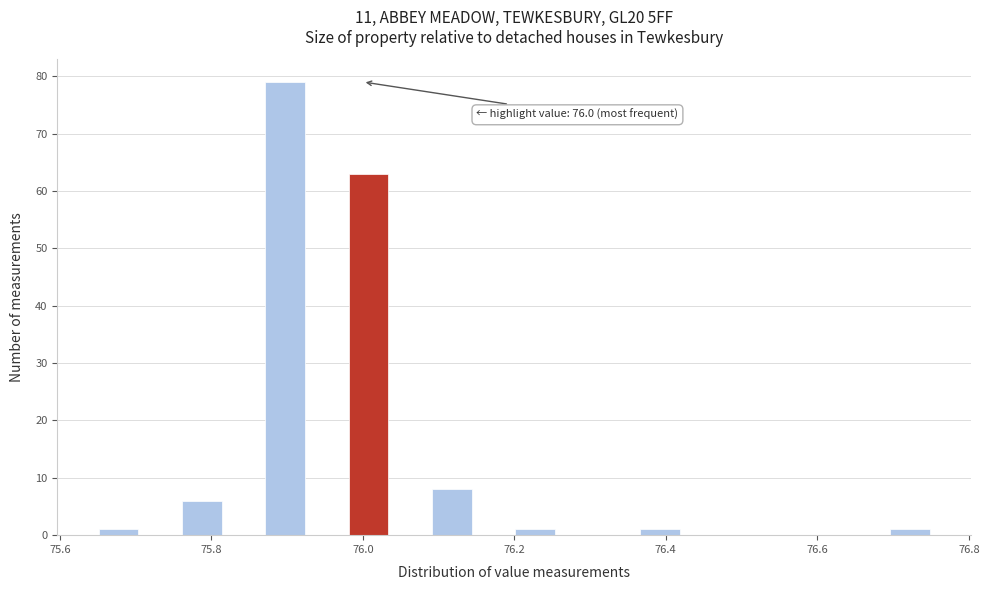

Read against the x-axis, roughly where is the centre of the tallest bar?

75.90